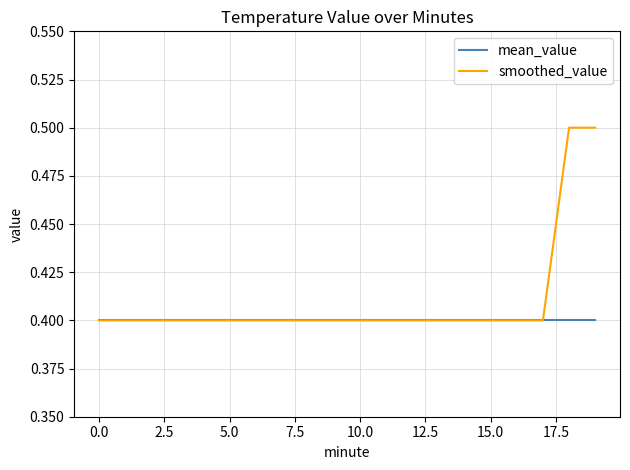

Reading left to right, transcribe all the data shown in this chart.

mean_value: 0.4	0.4	0.4	0.4	0.4	0.4	0.4	0.4	0.4	0.4	0.4	0.4	0.4	0.4	0.4	0.4	0.4	0.4	0.4	0.4
smoothed_value: 0.4	0.4	0.4	0.4	0.4	0.4	0.4	0.4	0.4	0.4	0.4	0.4	0.4	0.4	0.4	0.4	0.4	0.4	0.5	0.5